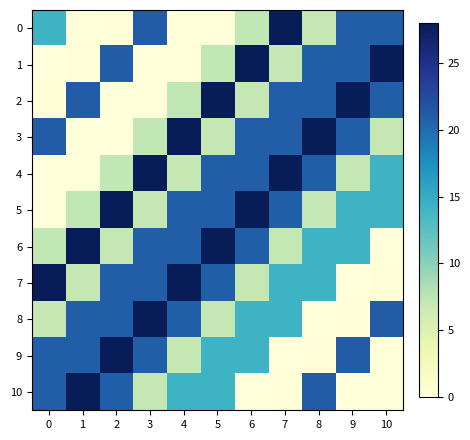

Between 8 and 9, which series saw the biggest shift?

10